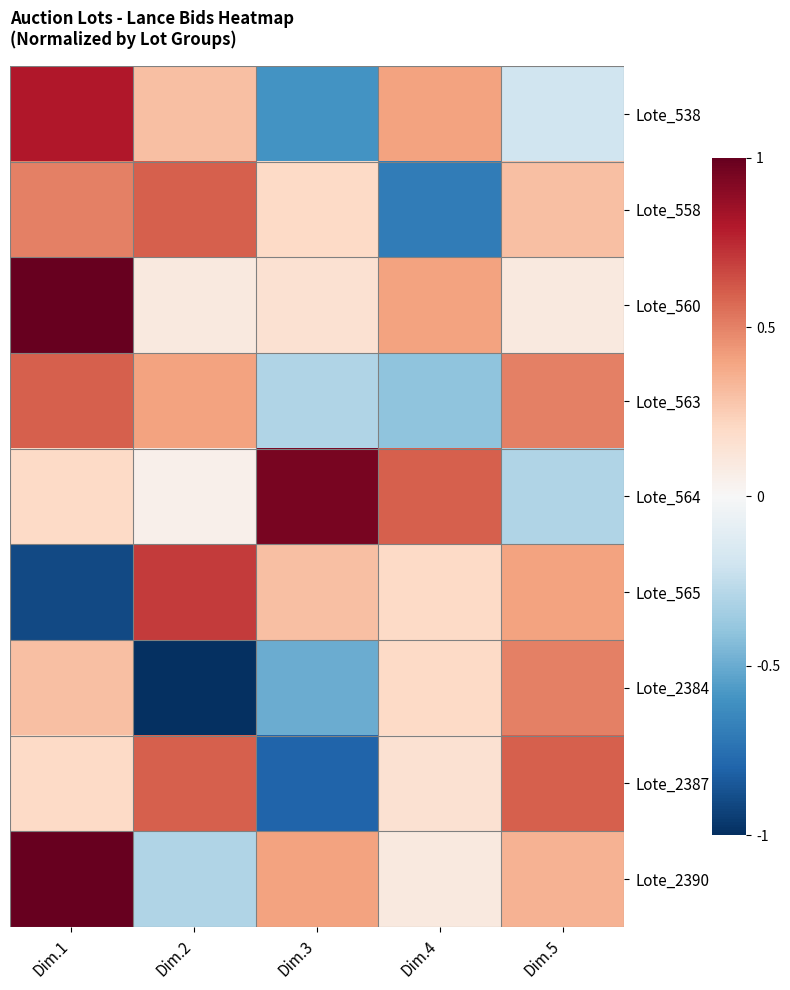

What is the smallest value displayed?

-1.0